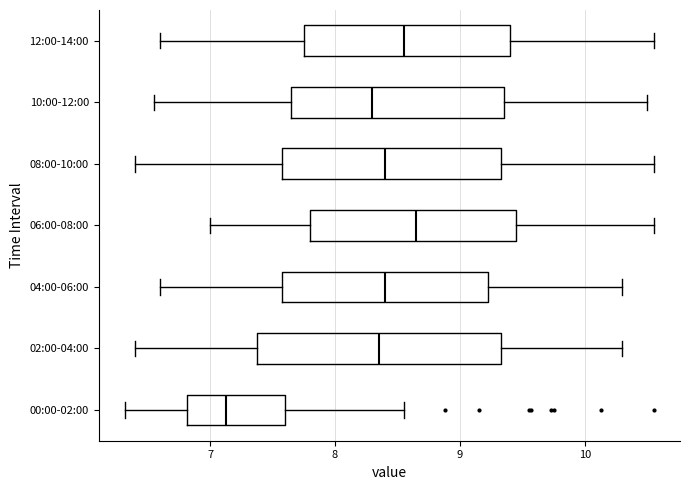

Comparing the boxes themselves (not the whiskers), which one is the widest?

02:00-04:00